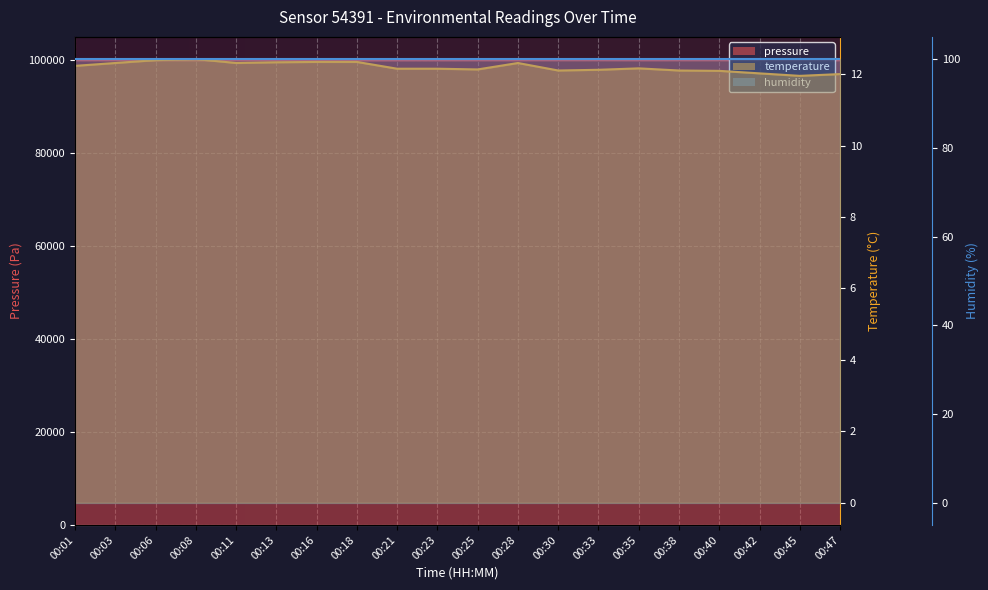

Is the value of pressure at 00:28 greater than the value of temperature at 00:47?

Yes